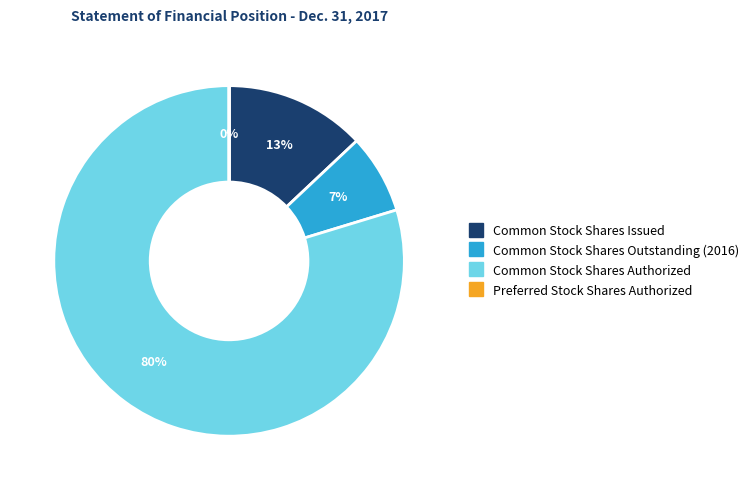

Which slice represents more than half of the pie?

Common Stock Shares Authorized